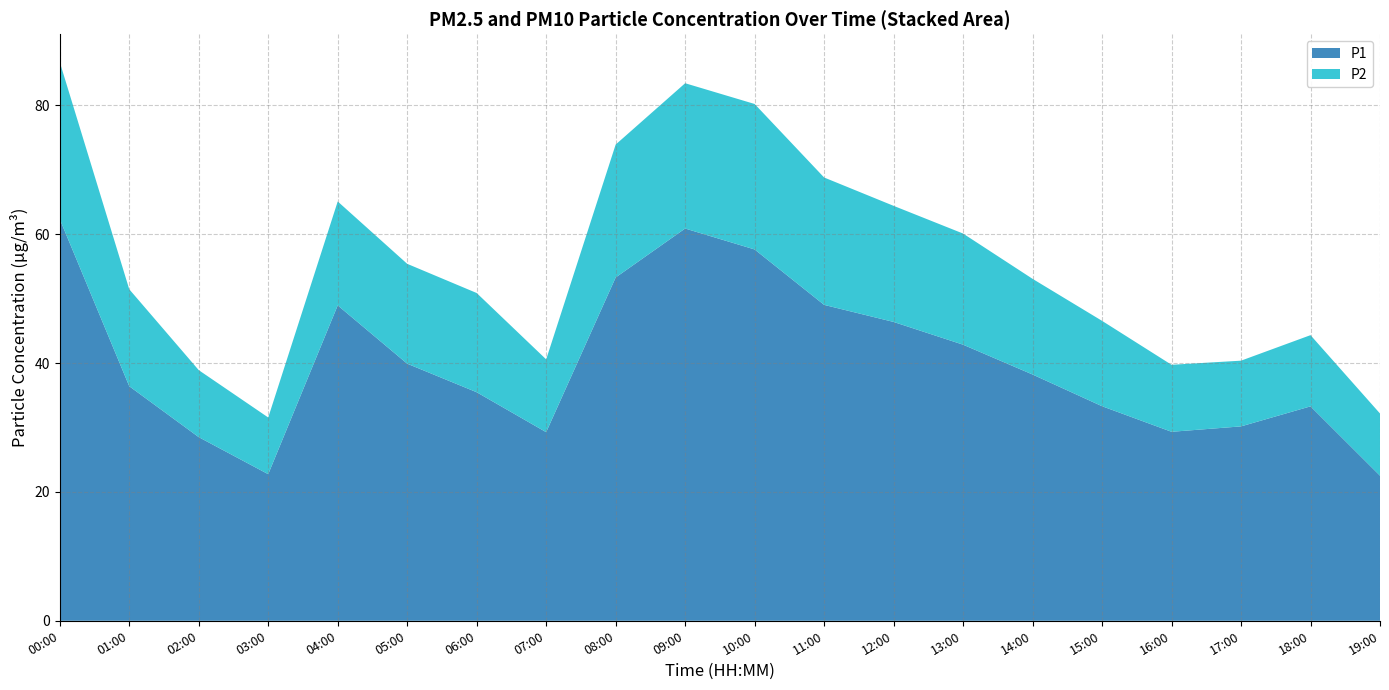

Reading left to right, extract all data points from this chart.

P1: 00:00=62.3	01:00=36.4	02:00=28.5	03:00=22.8	04:00=49.0	05:00=39.9	06:00=35.5	07:00=29.3	08:00=53.3	09:00=60.9	10:00=57.6	11:00=49.0	12:00=46.4	13:00=42.9	14:00=38.2	15:00=33.3	16:00=29.3	17:00=30.2	18:00=33.3	19:00=22.5
P2: 00:00=24.4	01:00=15.1	02:00=10.4	03:00=8.8	04:00=16.1	05:00=15.5	06:00=15.4	07:00=11.3	08:00=20.6	09:00=22.6	10:00=22.6	11:00=19.8	12:00=18.0	13:00=17.2	14:00=14.8	15:00=13.2	16:00=10.4	17:00=10.2	18:00=11.1	19:00=9.7